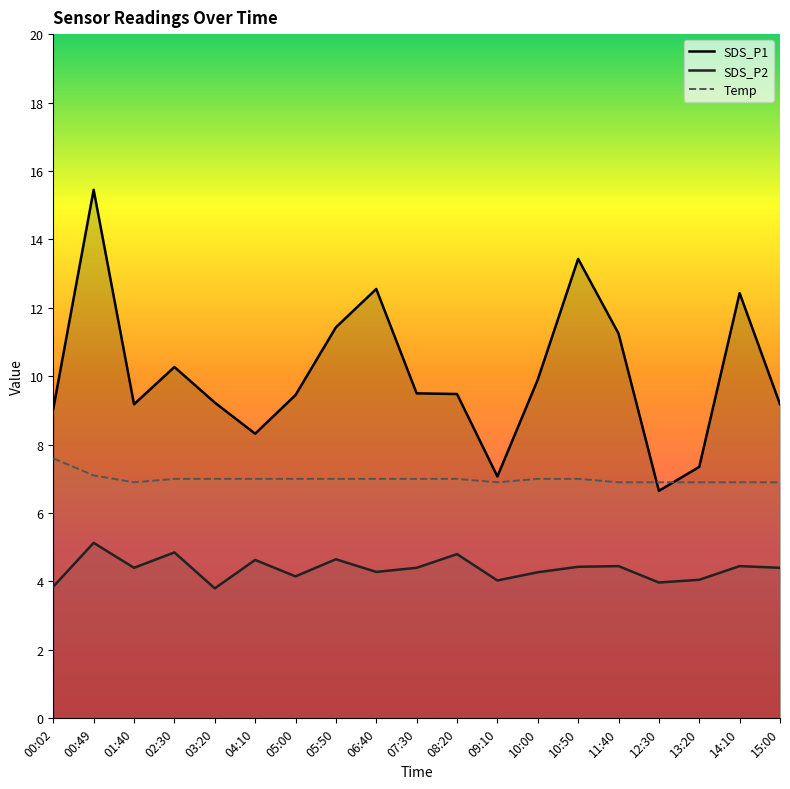

True or false: Temp and SDS_P2 cross at least once.

False